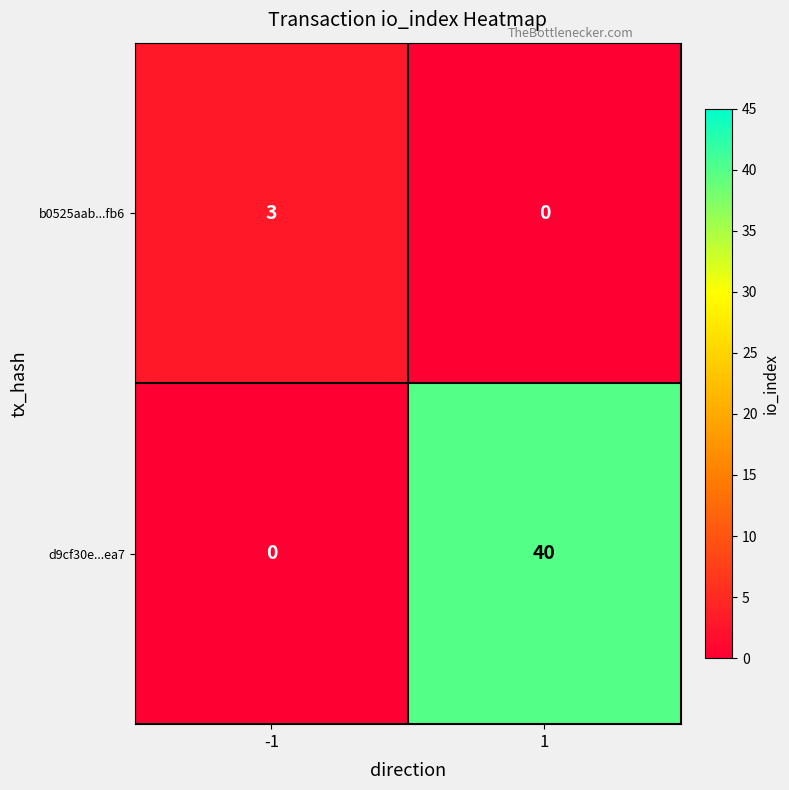

The d9cf30e...ea7 series shows 55 at 1. True or false?

False